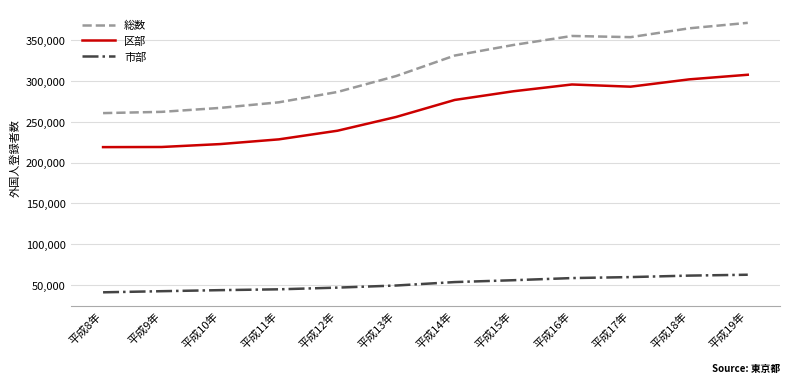

What is the maximum value shown in the chart?

371375